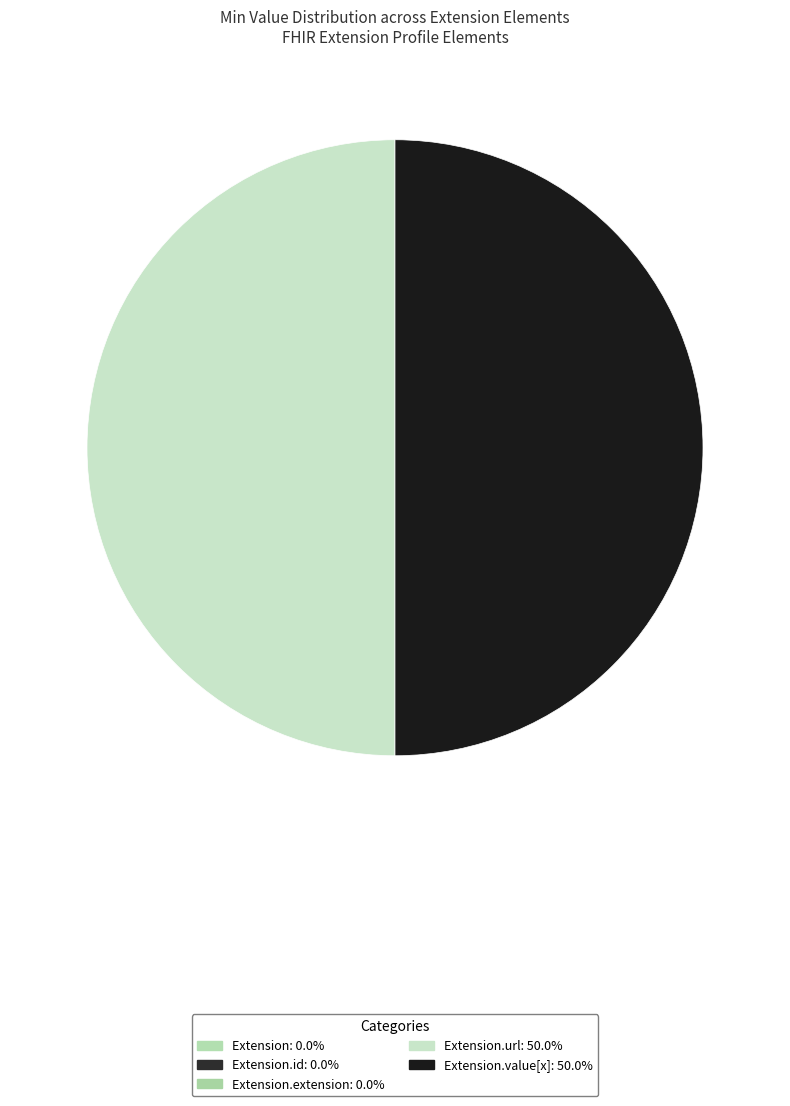

Is there any slice that represents more than half of the pie?

No